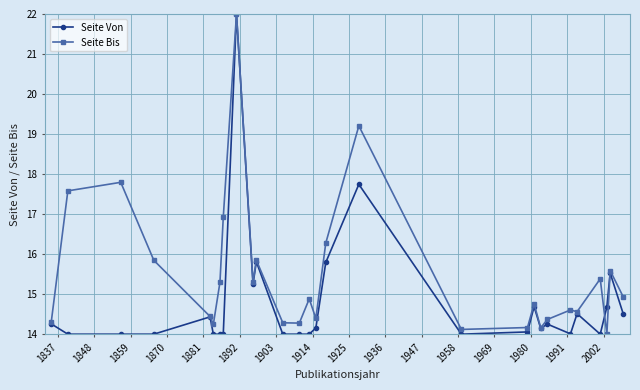

Rank the series by their average value, from highest to lowest.

Seite Bis, Seite Von